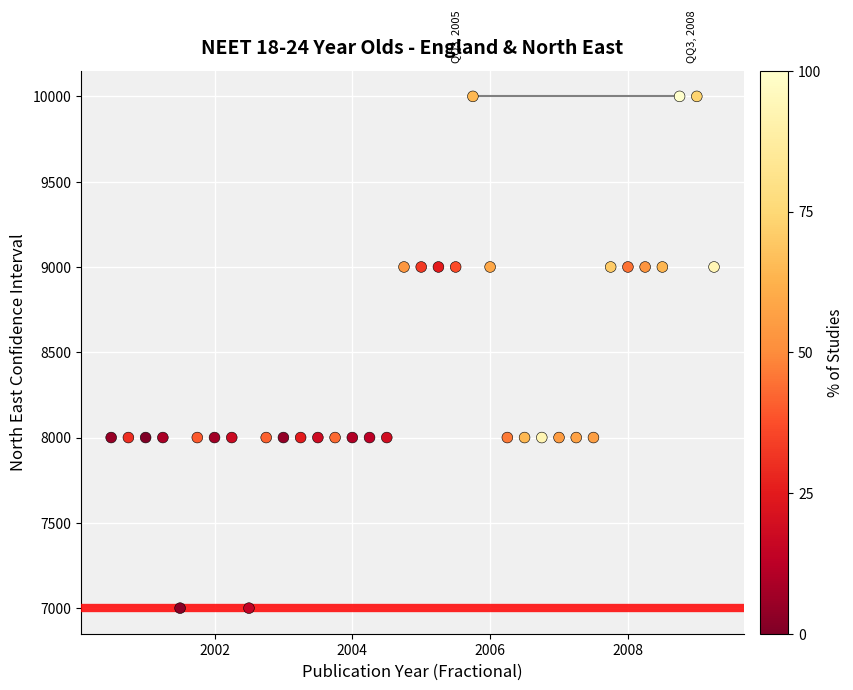

What is the range of Y values (max minus min)?

3000